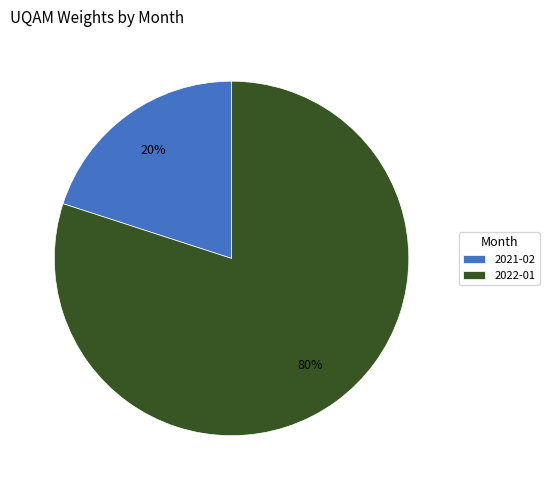

How many slices are in this pie chart?

2